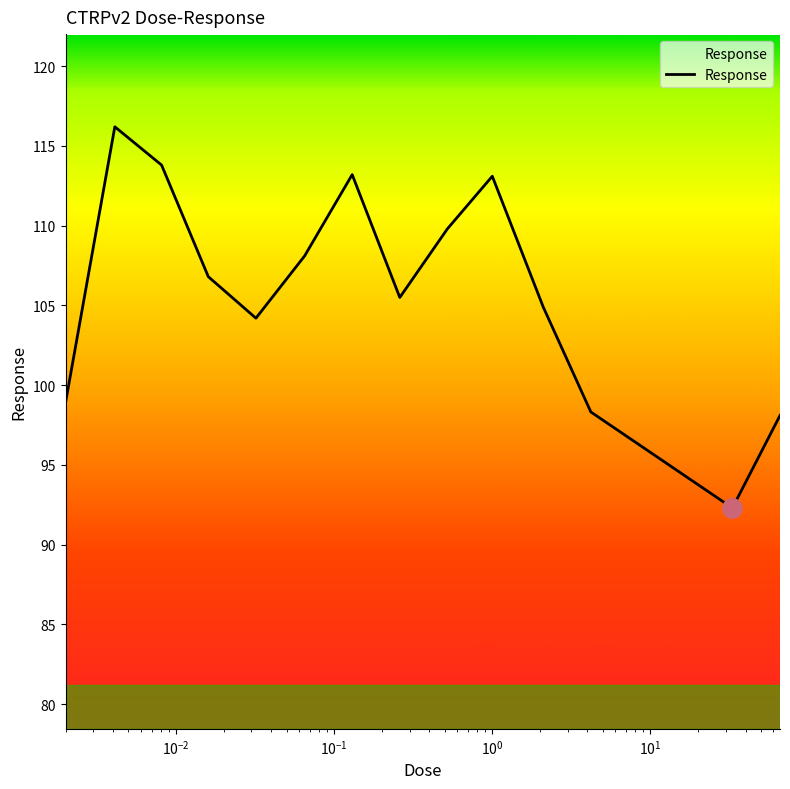

What is the minimum value shown in the chart?

92.3